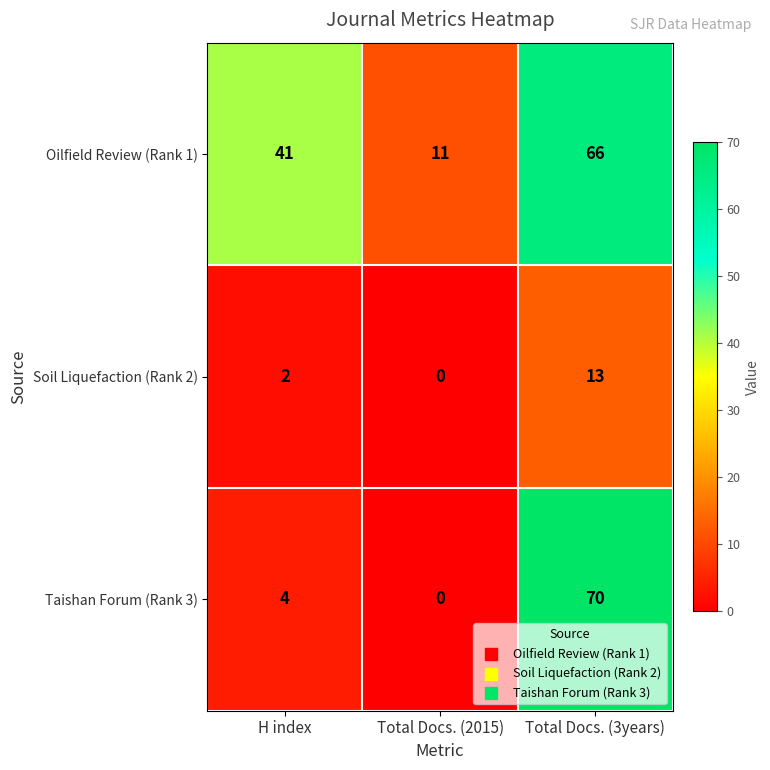

Which series changed the most between H index and Total Docs. (3years)?

Taishan Forum (Rank 3)